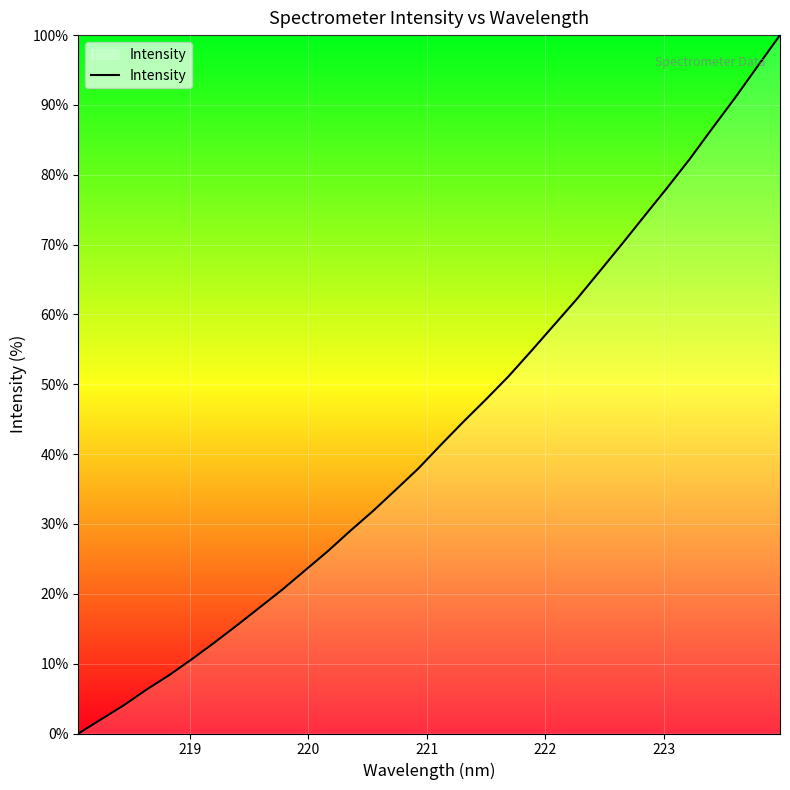

What is the greatest value displayed?

100.0